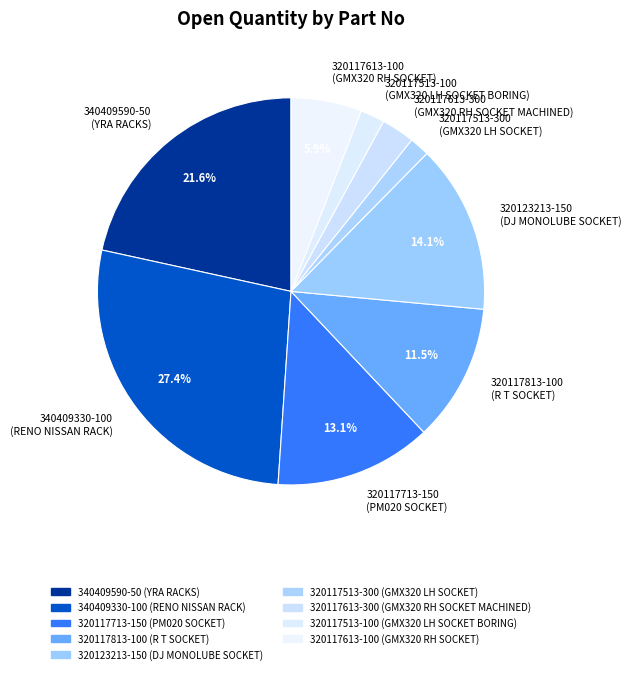

Which slice is the largest?

340409330-100 (RENO NISSAN RACK)